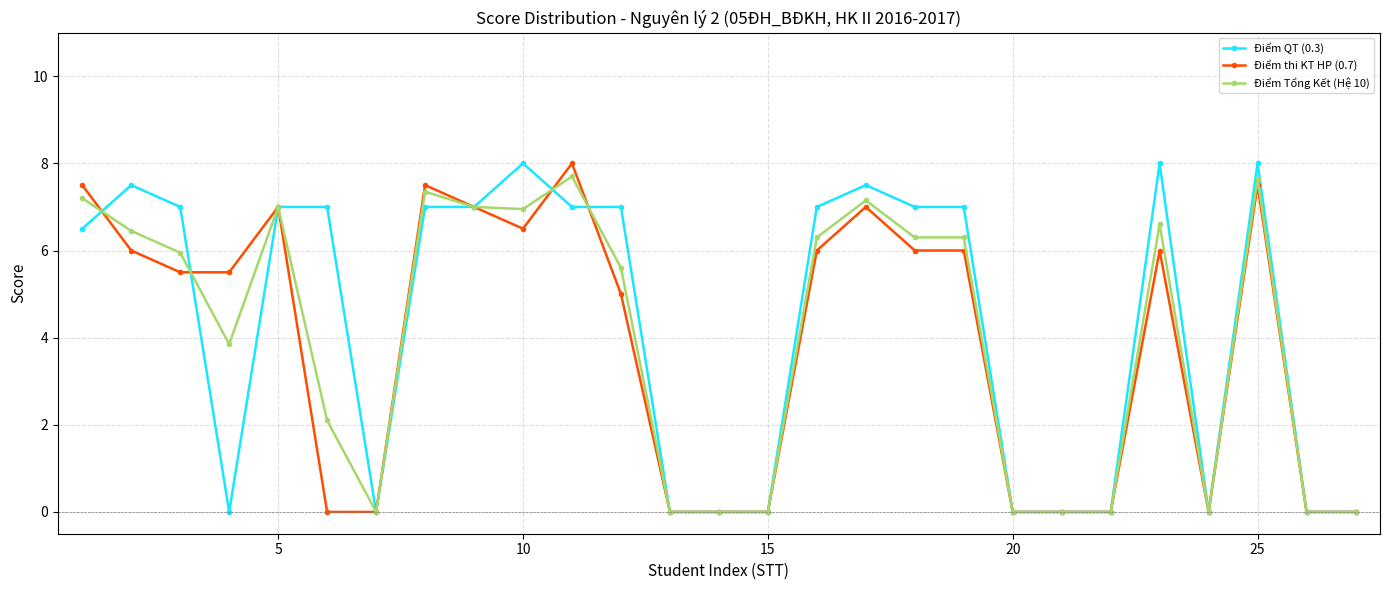

At how many categories does at least one series exceed 3?

17